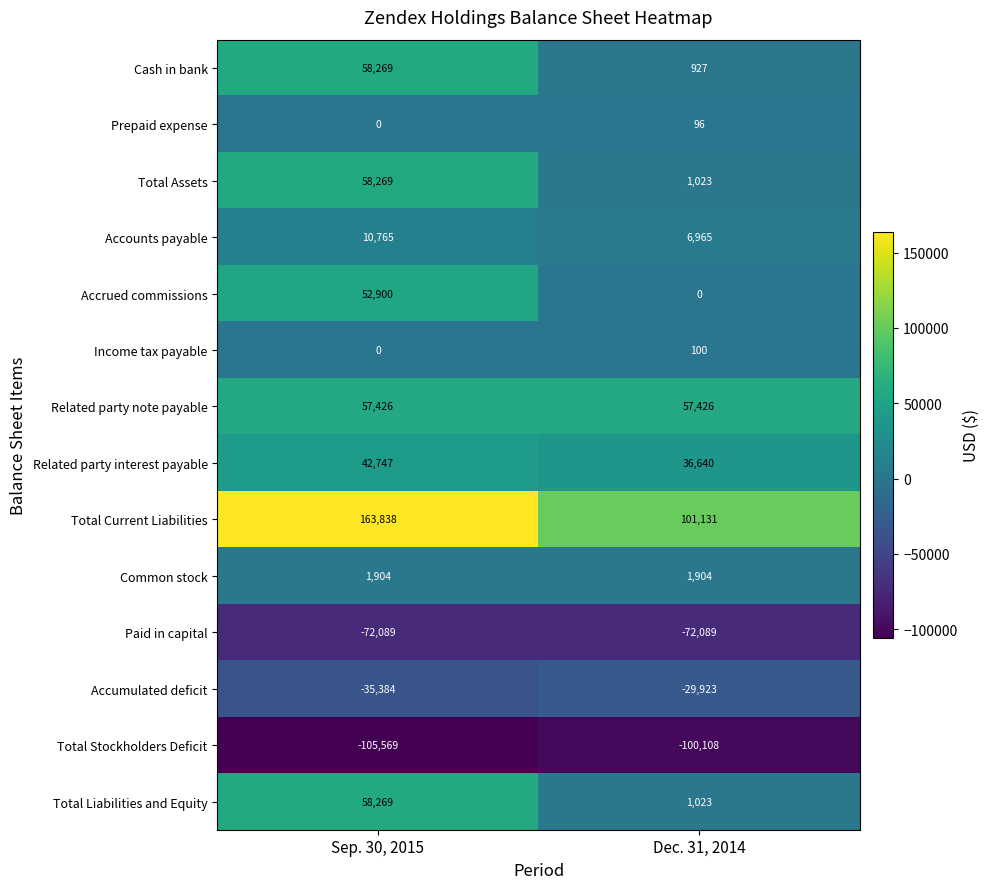

Is it true that Income tax payable equals 36 at Sep. 30, 2015?

False